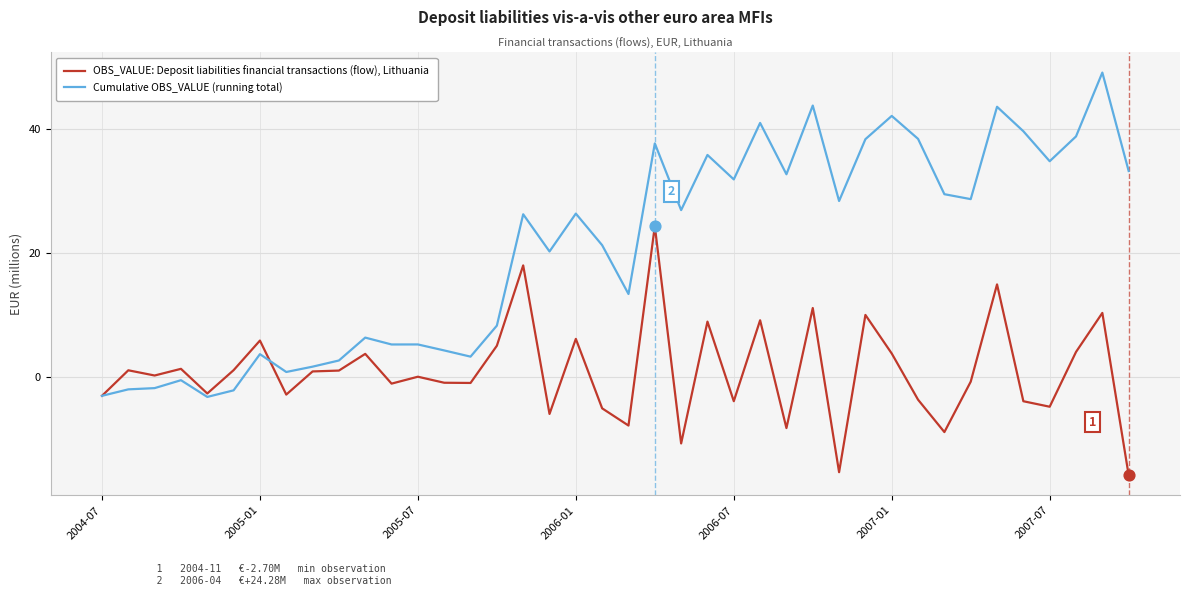

Which series has the largest total across all categories?

Cumulative OBS_VALUE (running total)